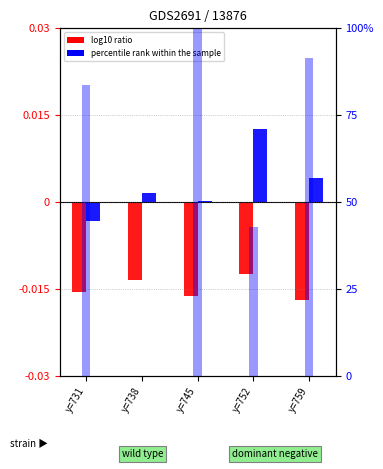

What is the sum of all percentile rank within the sample values?

318.0